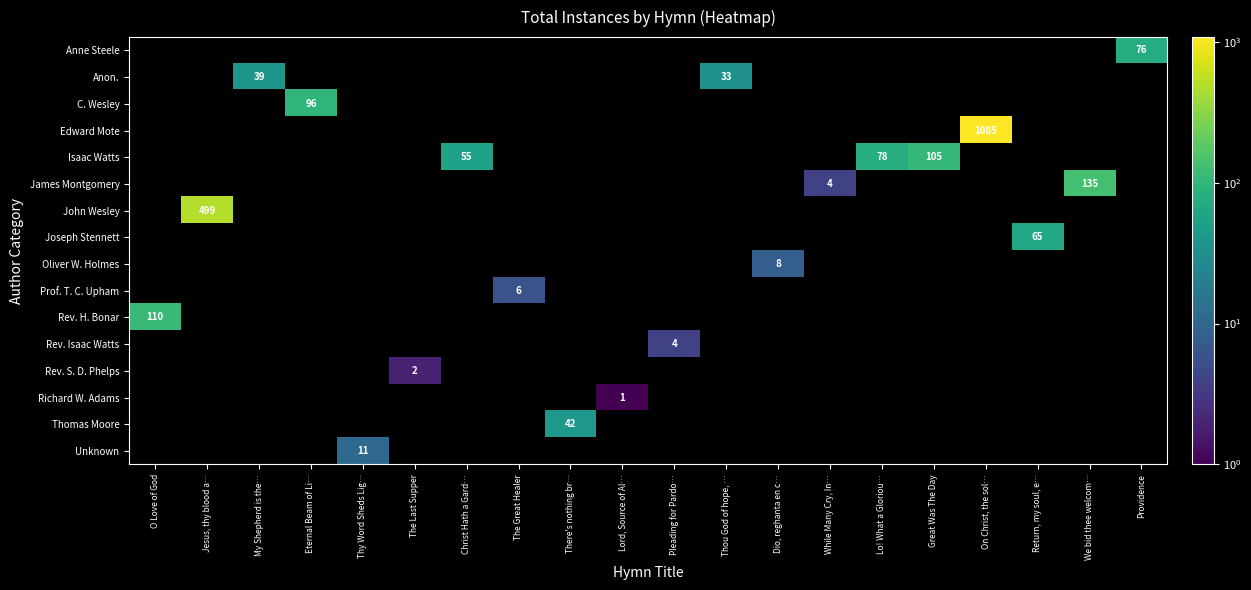

How many data points does each series have?

20